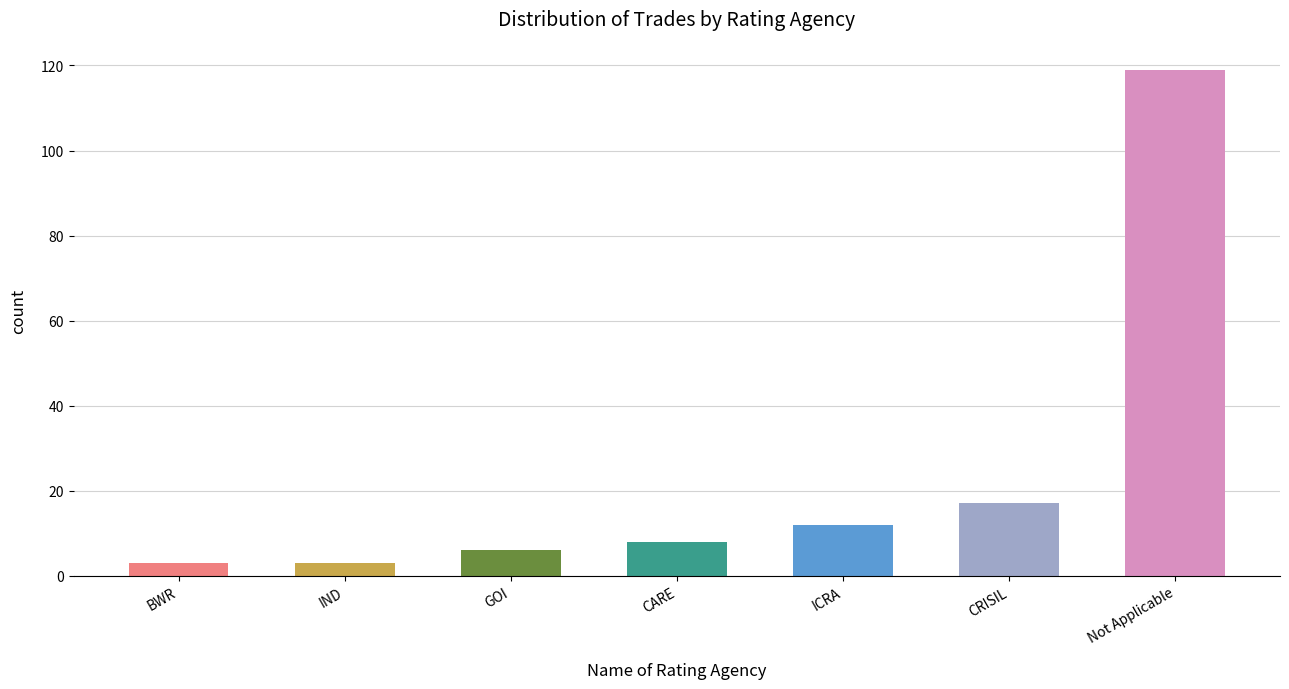

Does the chart contain stacked bars?

No